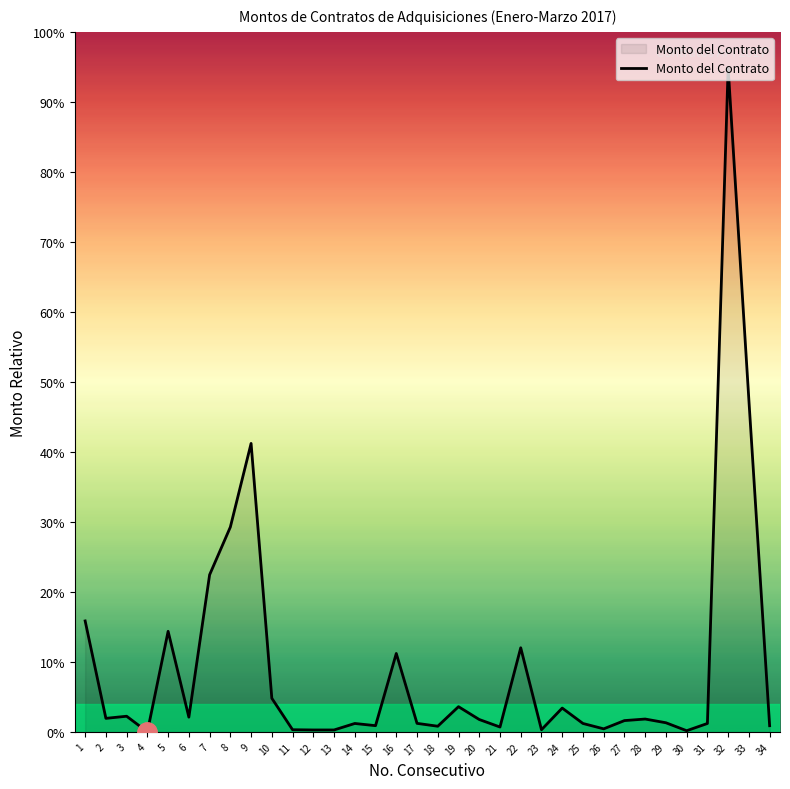

What is the difference between the values at 6 and 21?

211322.7